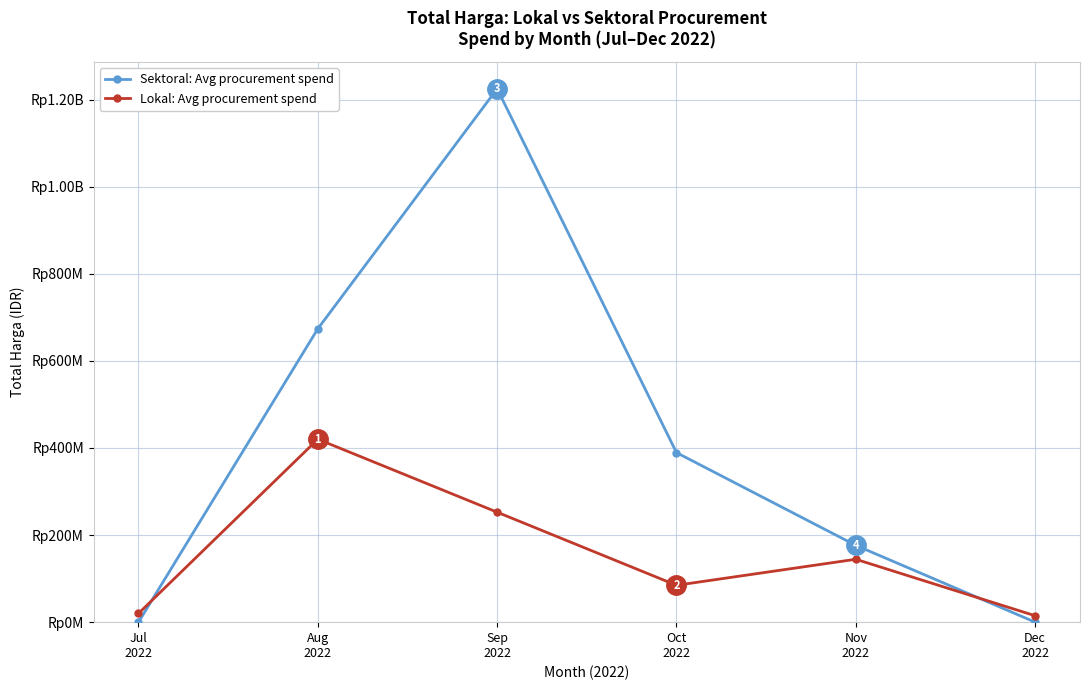

List the labels in order of Sektoral: Avg procurement spend value, largest first.

Sep
2022, Aug
2022, Oct
2022, Nov
2022, Jul
2022, Dec
2022